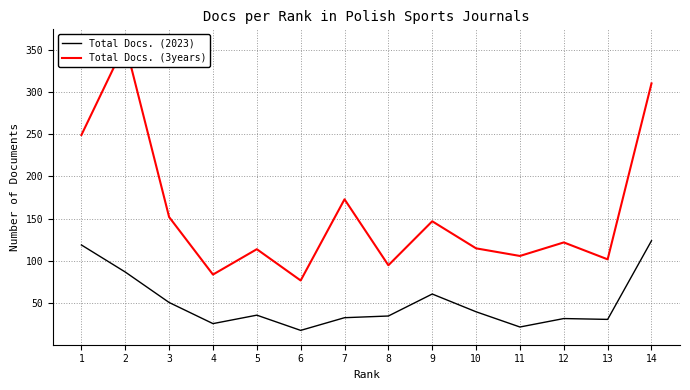

Count the number of categories in the chart.

14